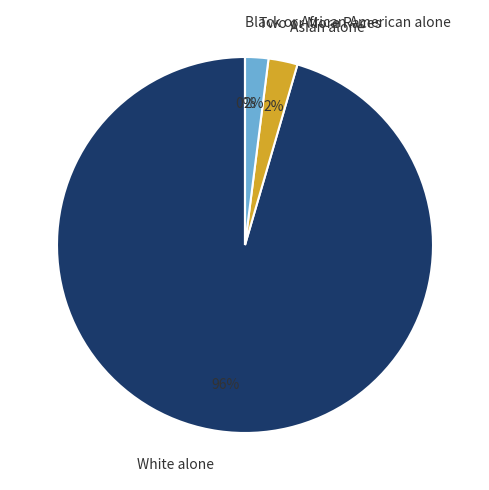

What percentage is the Two or More Races slice, to the nearest percent?

2%